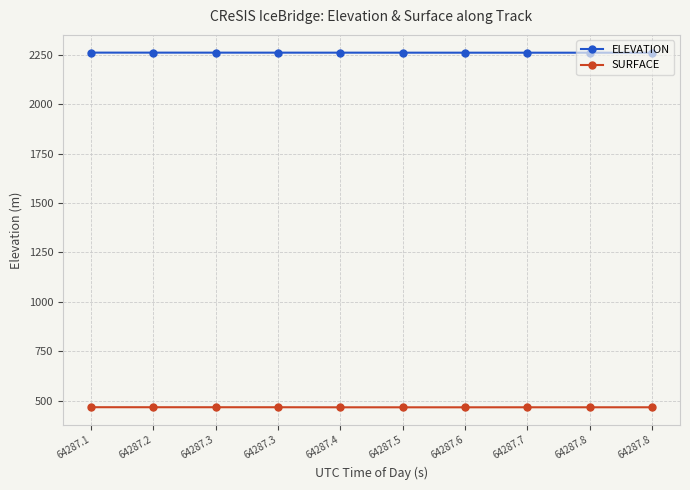

What is the difference between the SURFACE values at 64287.5 and 64287.8?

0.1